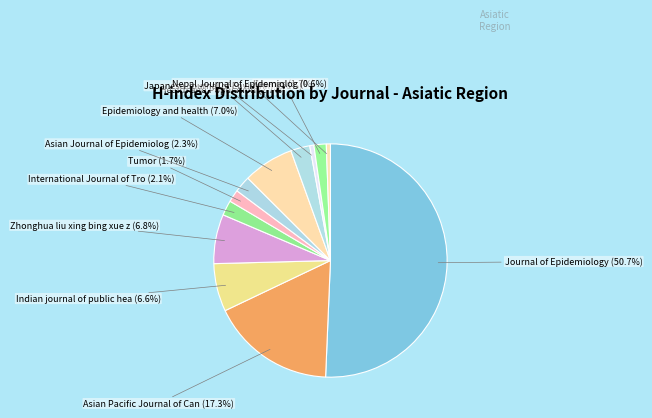

How many slices are in this pie chart?

12